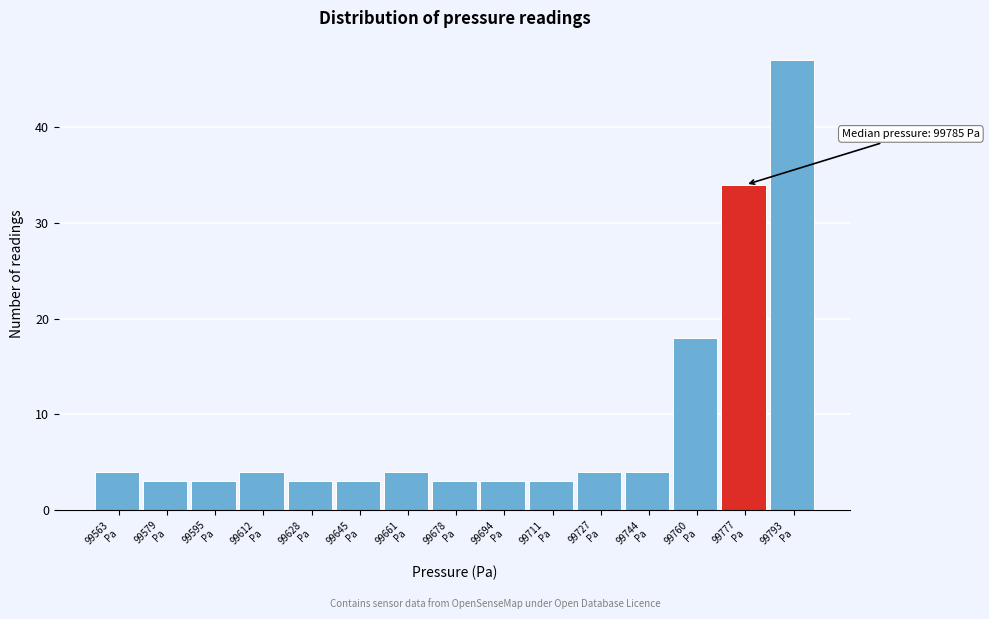

Reading right to left, what are all the values shown in this chart?

47	34	18	4	4	3	3	3	4	3	3	4	3	3	4